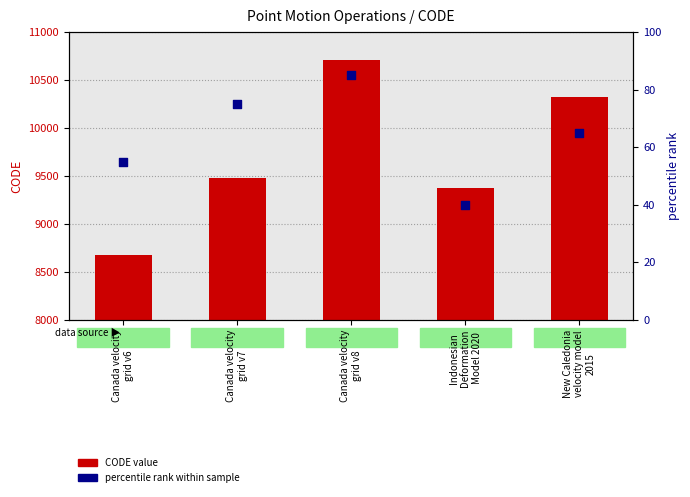

Which series has the widest spread of Y values?

CODE value